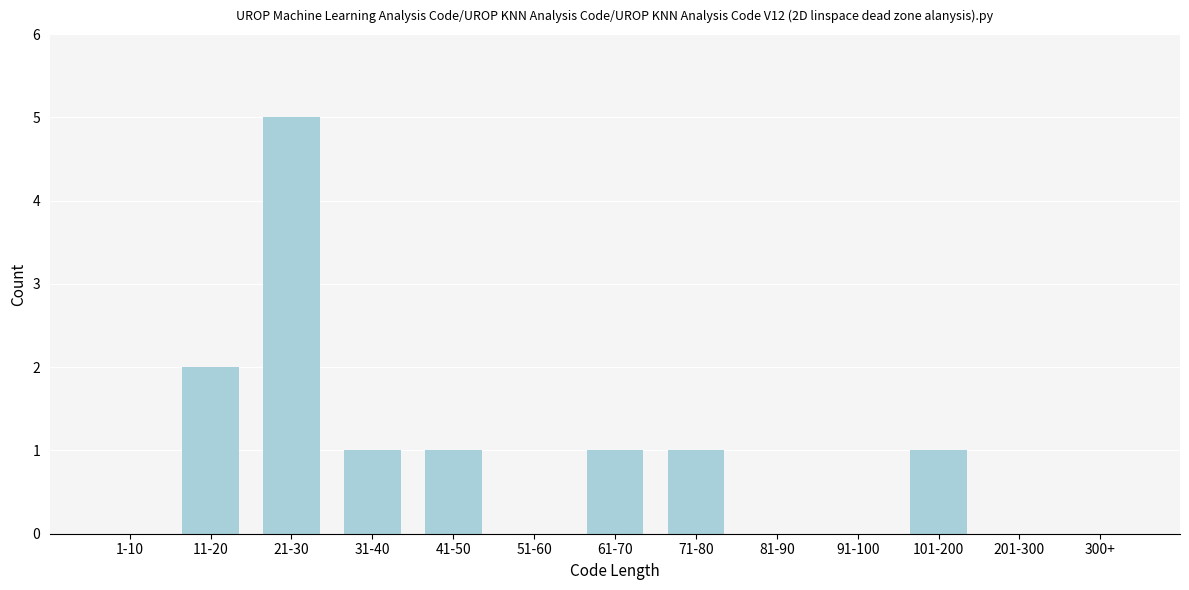

Reading left to right, extract all data points from this chart.

1-10=0	11-20=2	21-30=5	31-40=1	41-50=1	51-60=0	61-70=1	71-80=1	81-90=0	91-100=0	101-200=1	201-300=0	300+=0